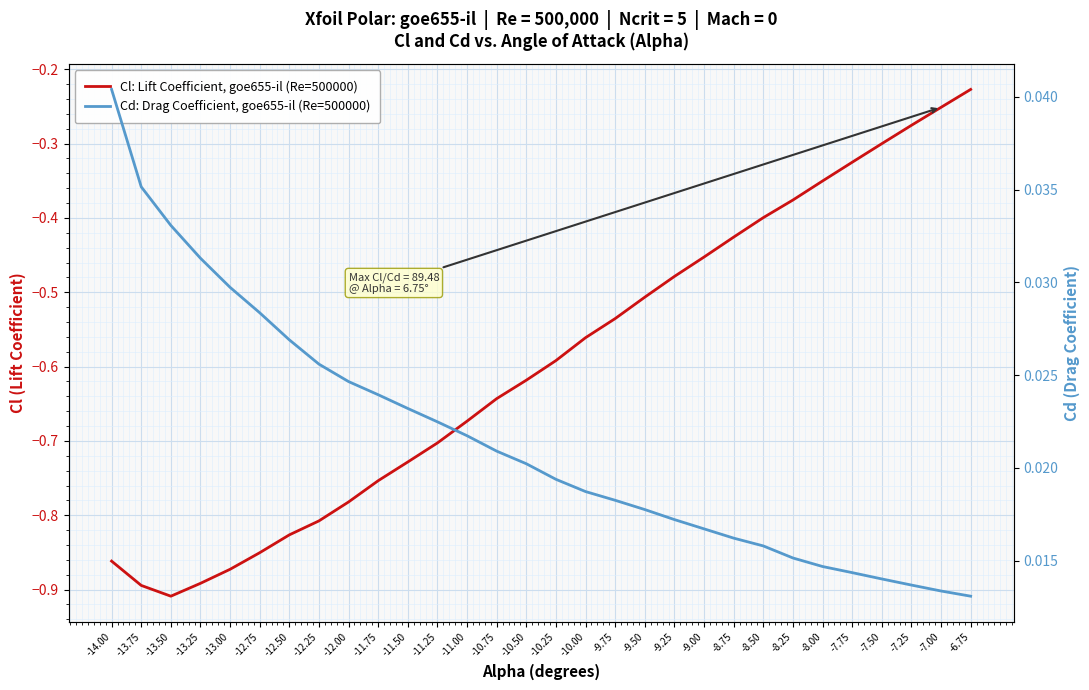

Which has a higher value, -13.50 or -11.00?

-11.00